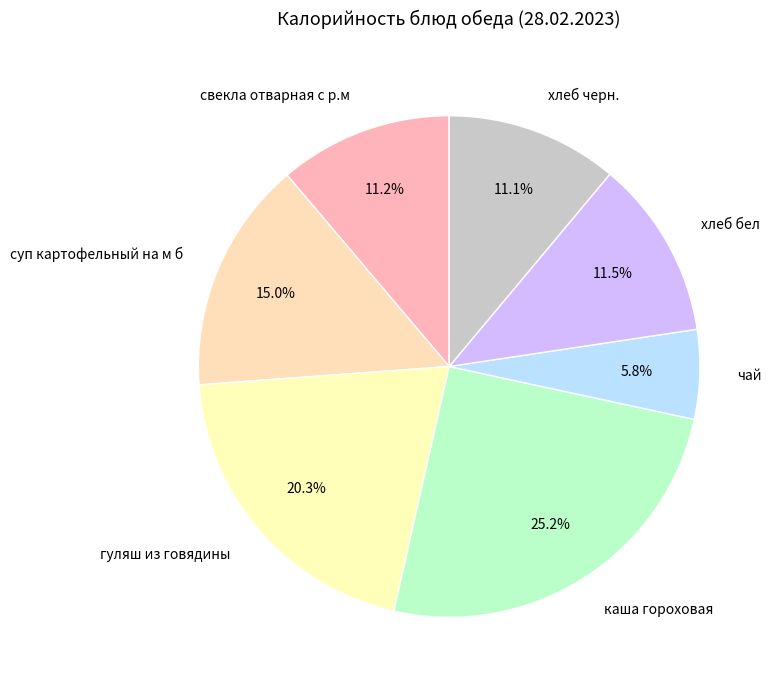

To the nearest percent, what percentage of the pie is каша гороховая?

25%